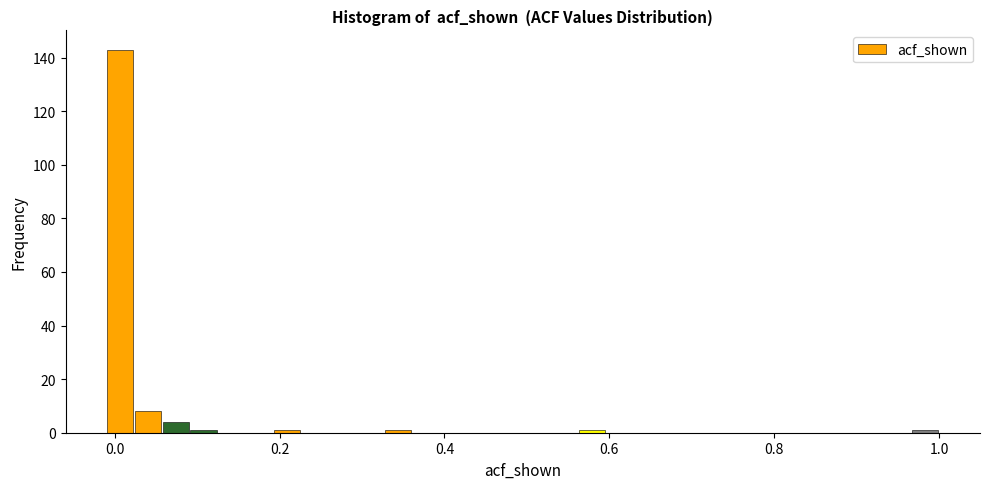

Around what value on the x-axis is the tallest bar? Give the approximate position of its centre, as read against the axis.

0.00